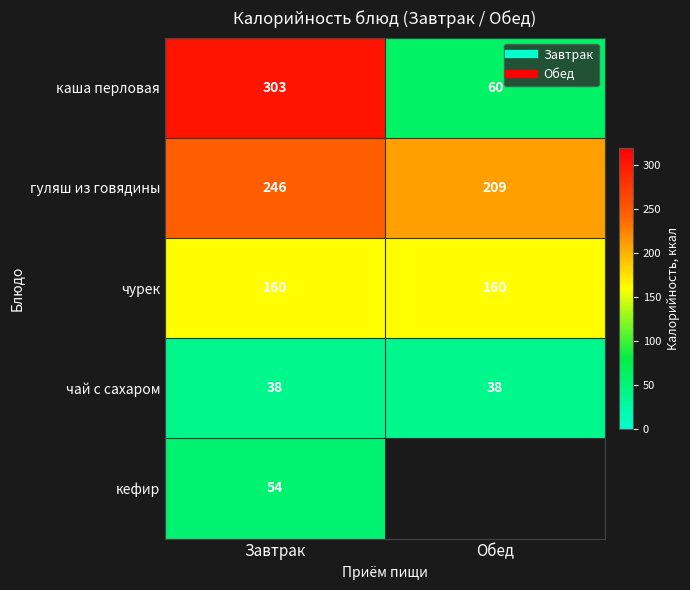

True or false: чай с сахаром has a value of 17.4 at Обед.

False